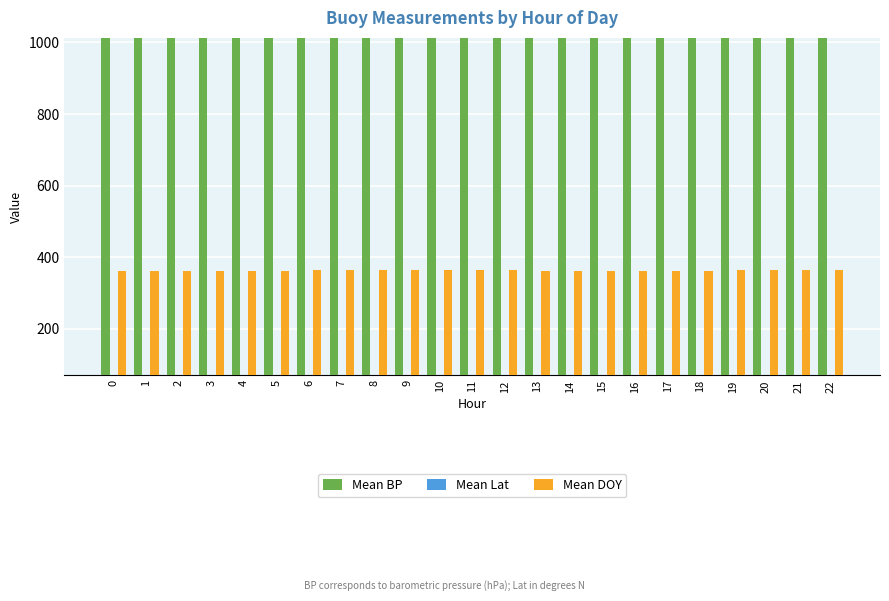

Is it true that Mean Lat equals 121.7 at 21?

False